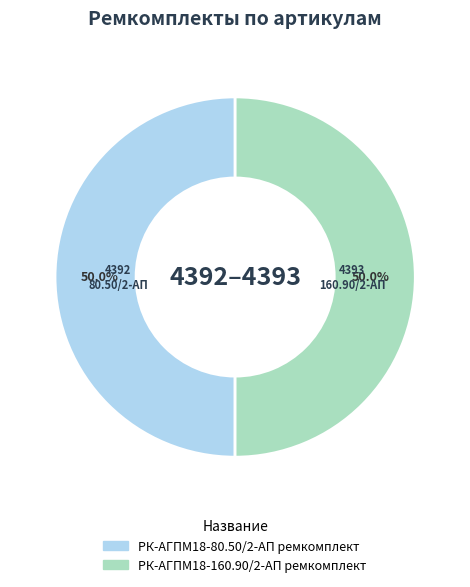

What is the ratio of the value at РК-АГПМ18-80.50/2-АП ремкомплект to the value at РК-АГПМ18-160.90/2-АП ремкомплект?

1.0